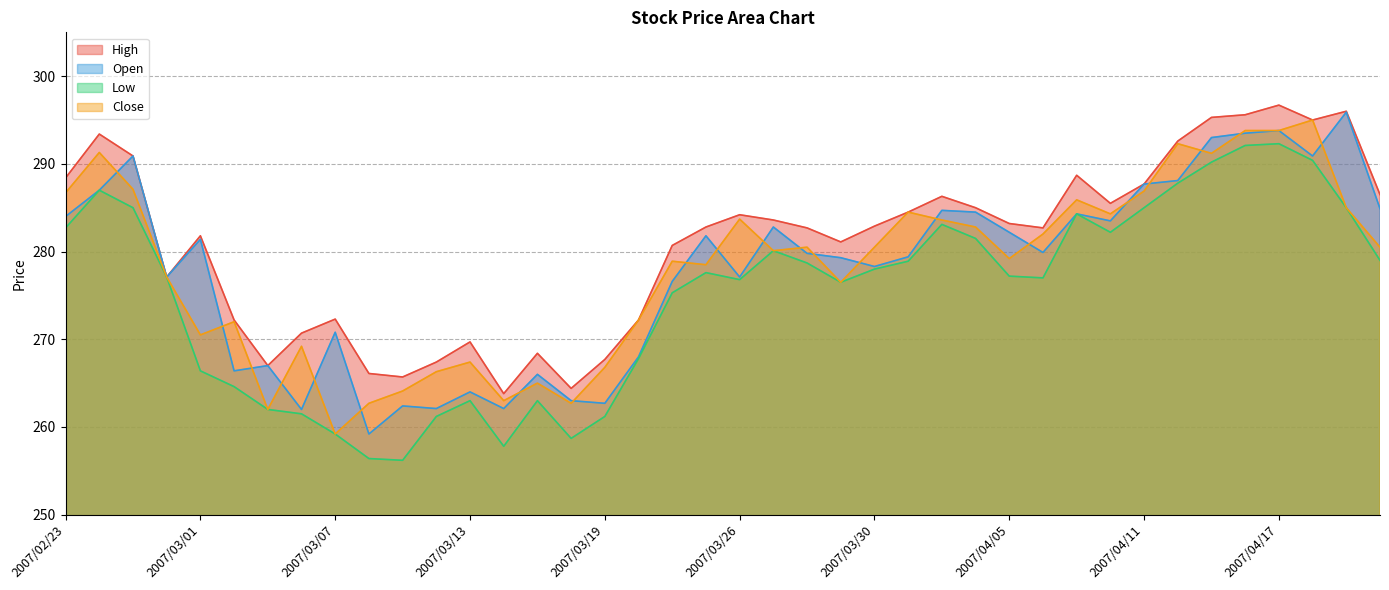

Is the value of Close at 2007/03/14 greater than the value of Low at 2007/04/12?

No